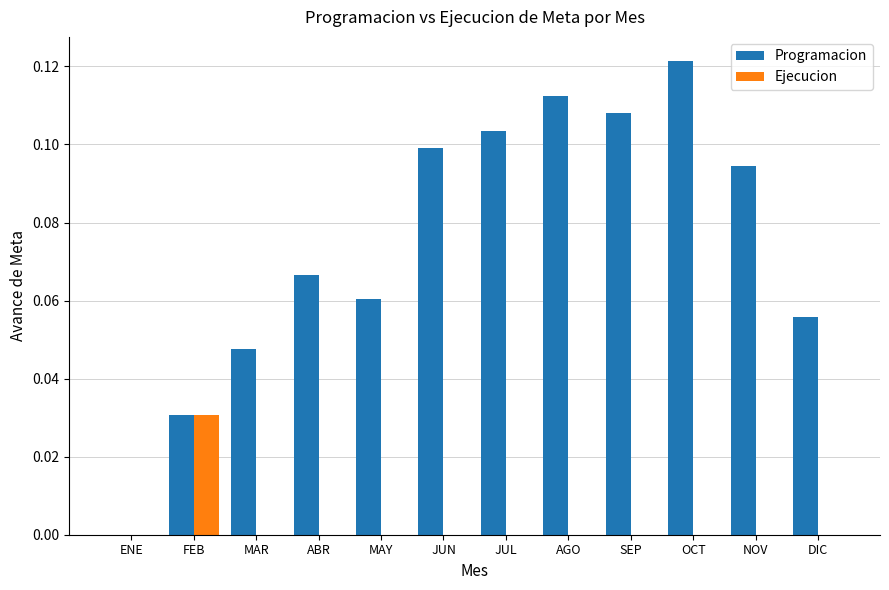

Which category has the highest value in the Ejecucion series?

FEB